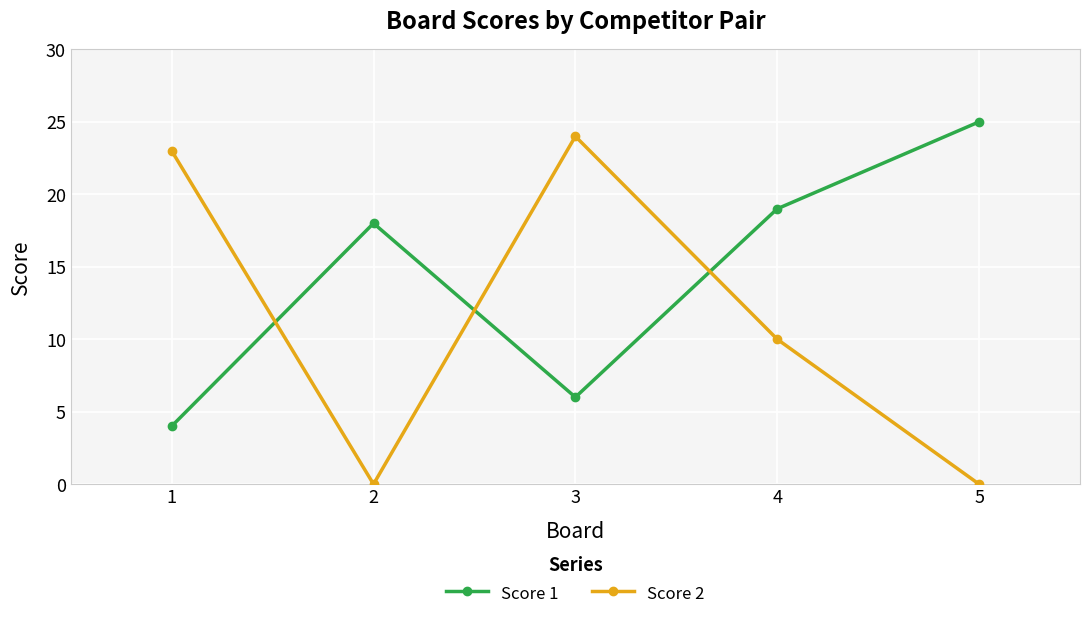

Reading left to right, extract all data points from this chart.

Score 1: 4	18	6	19	25
Score 2: 23	0	24	10	0